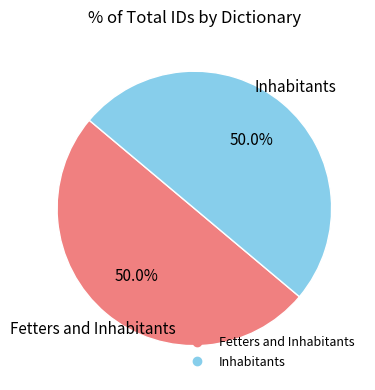

What is the ratio of the value at Fetters and Inhabitants to the value at Inhabitants?

1.0